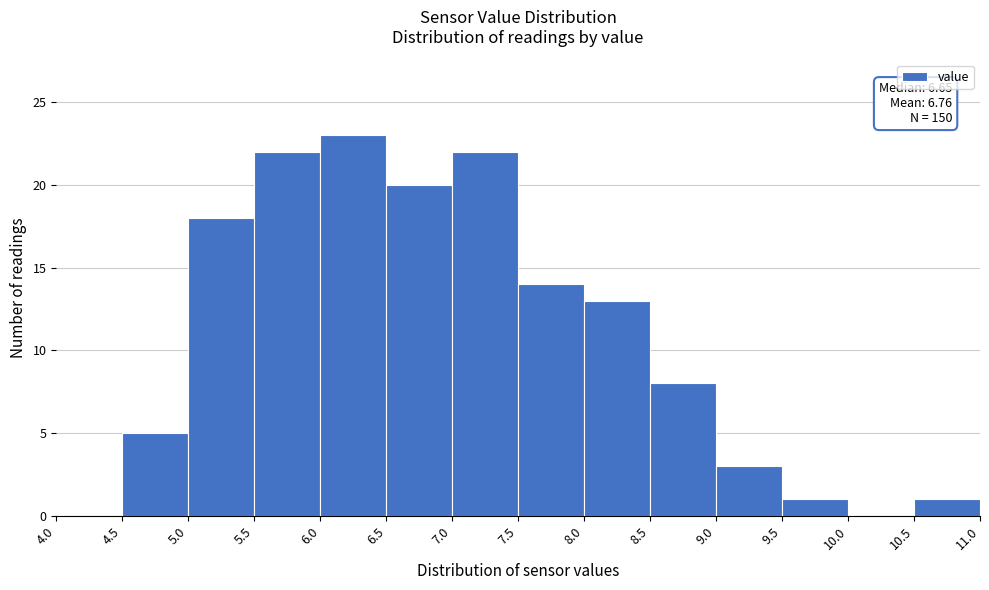

Which range on the x-axis has the tallest bar?

6.0 to 6.5